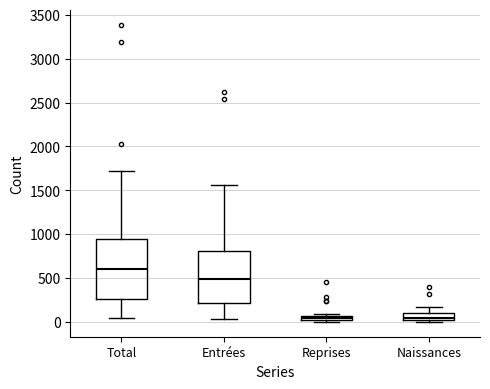

Which box is the tallest, from its lower edge to its upper edge?

Total